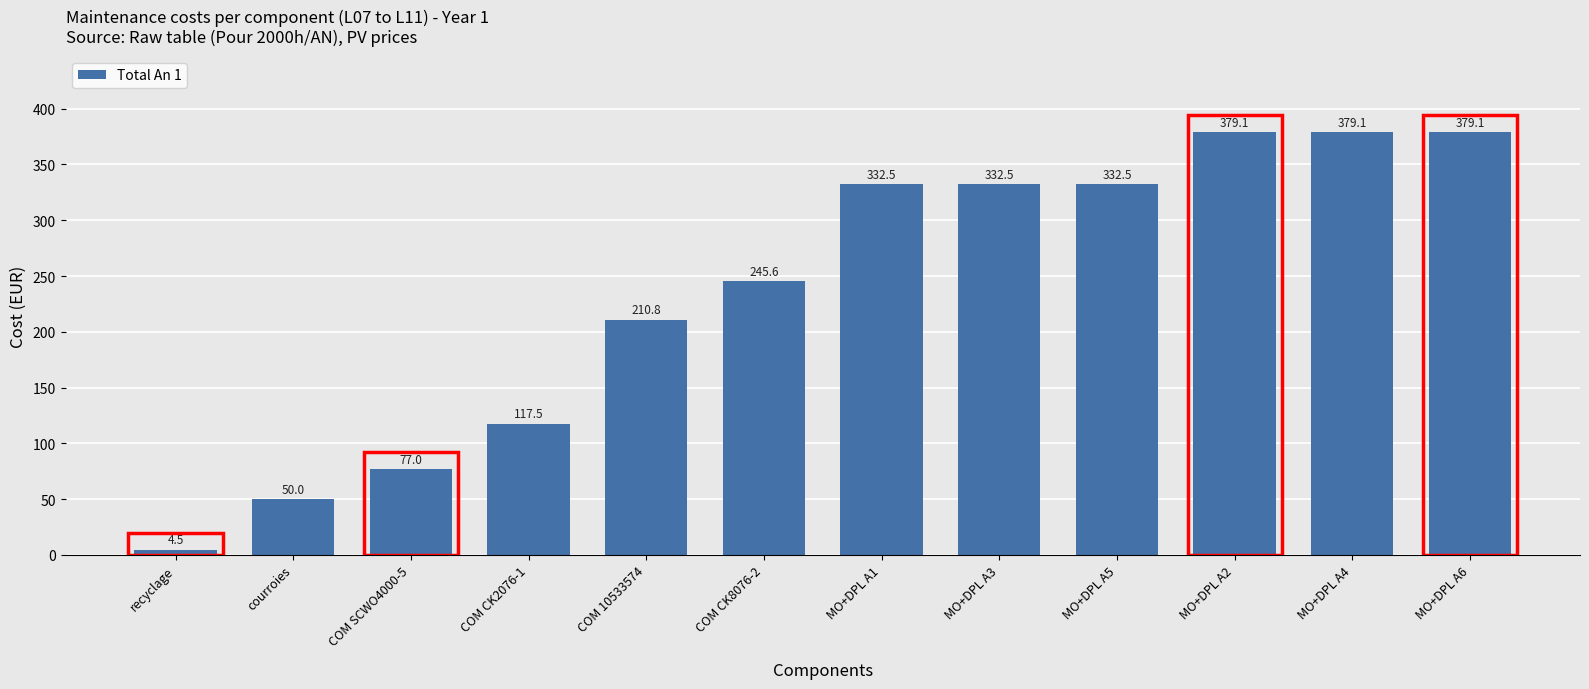

What is the ratio of the value at COM 10533574 to the value at MO+DPL A6?

0.6